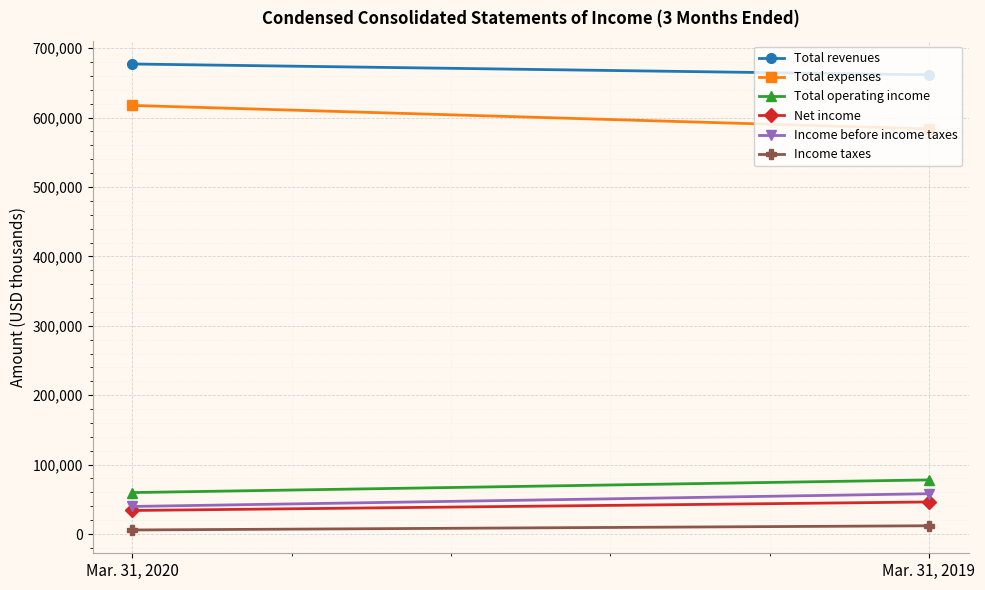

The value of Net income at Mar. 31, 2019 is 11542. True or false?

False